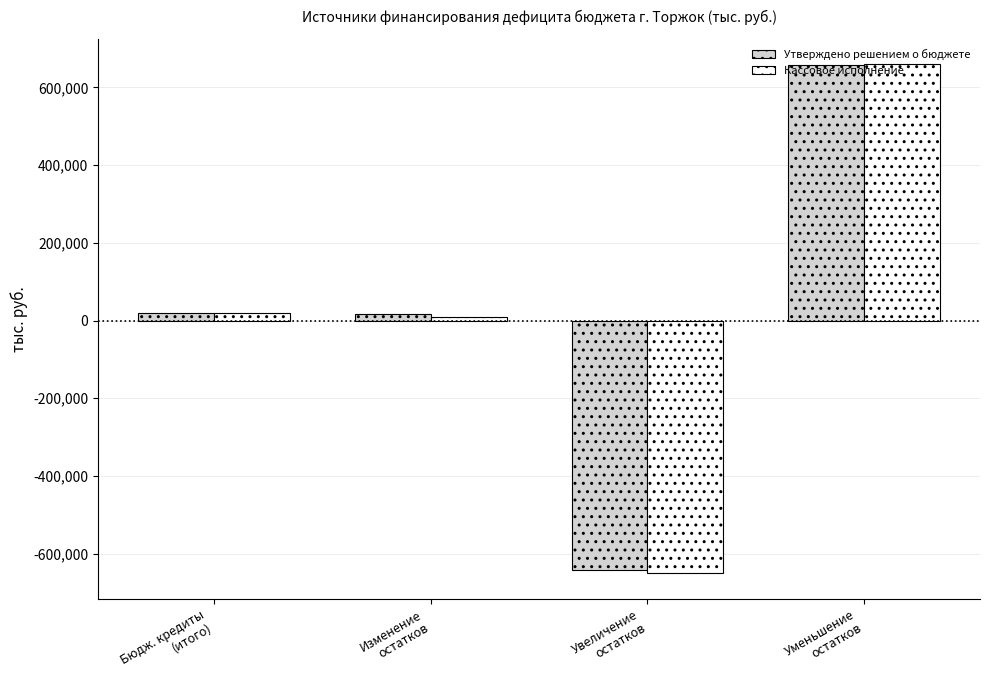

What is the difference between the maximum and minimum values in the Утверждено решением о бюджете series?

1299464.2